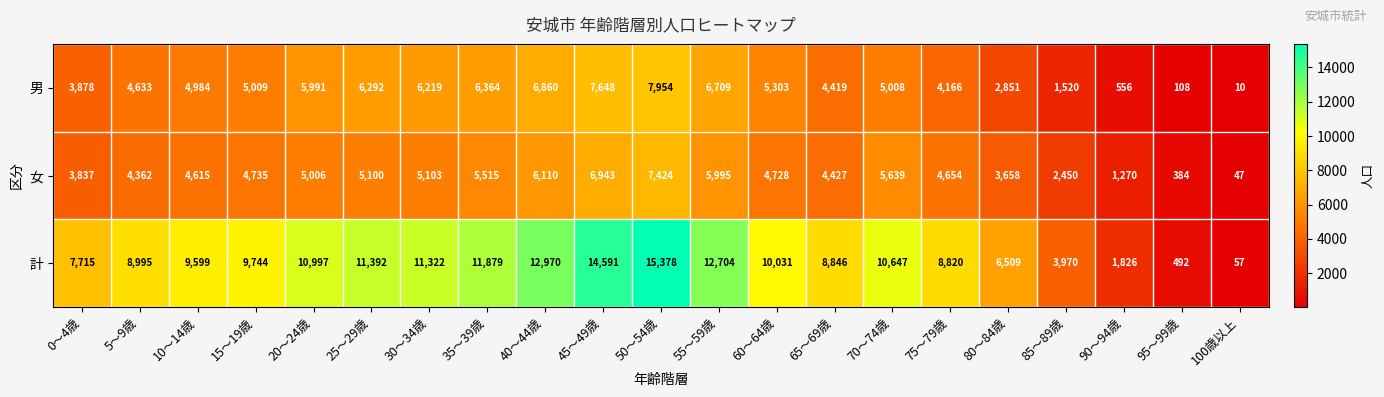

What is the average value of the 計 series?

8975